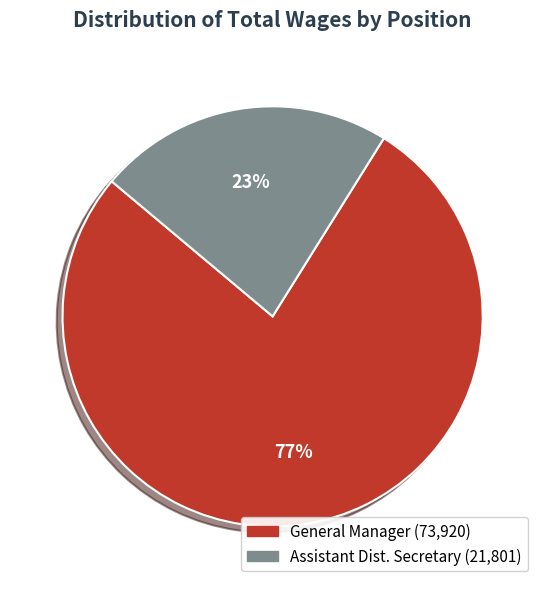

Does Assistant Dist. Secretary represent more than half of the total?

No